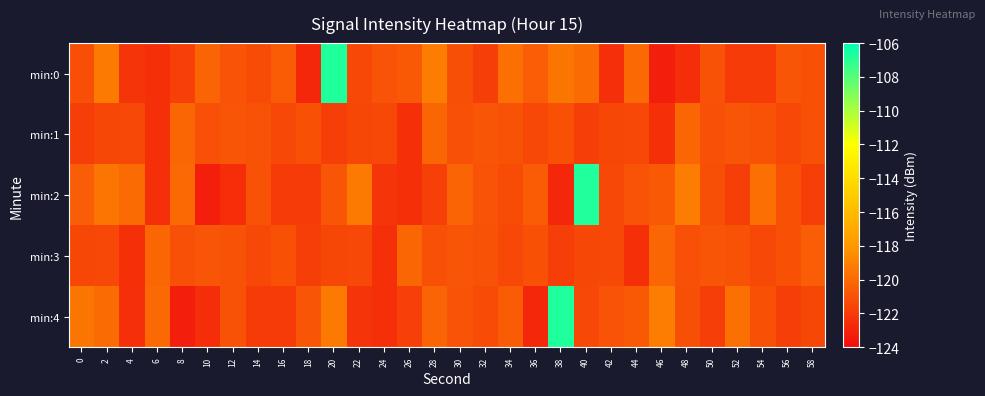

How many series are shown in this chart?

5